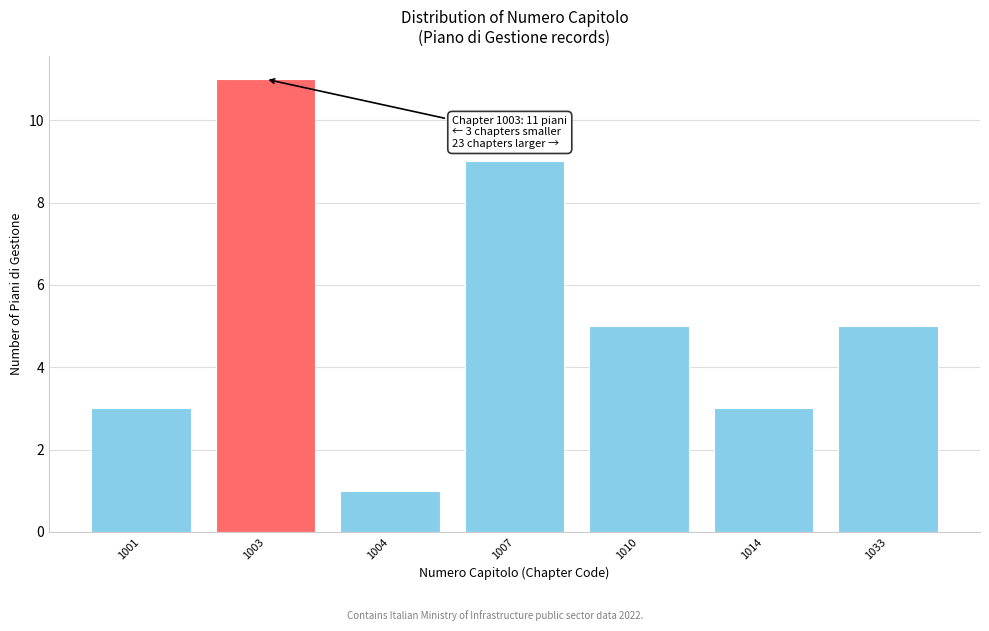

Reading left to right, list all the values displayed in this chart.

3	11	1	9	5	3	5